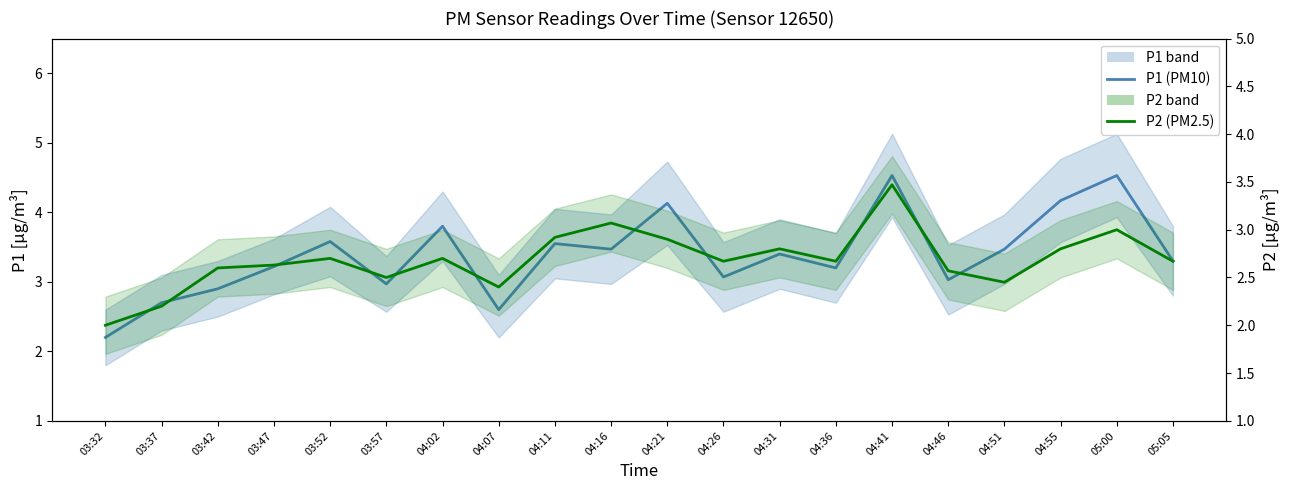

Which series has the largest total across all categories?

P1 (PM10)